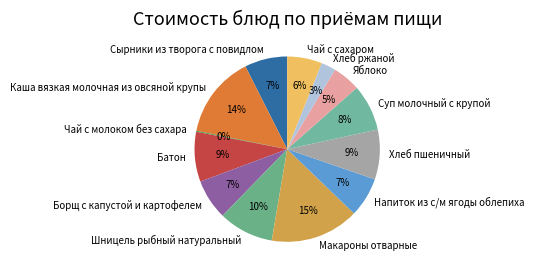

To the nearest percent, what is the average slice percentage?

8%